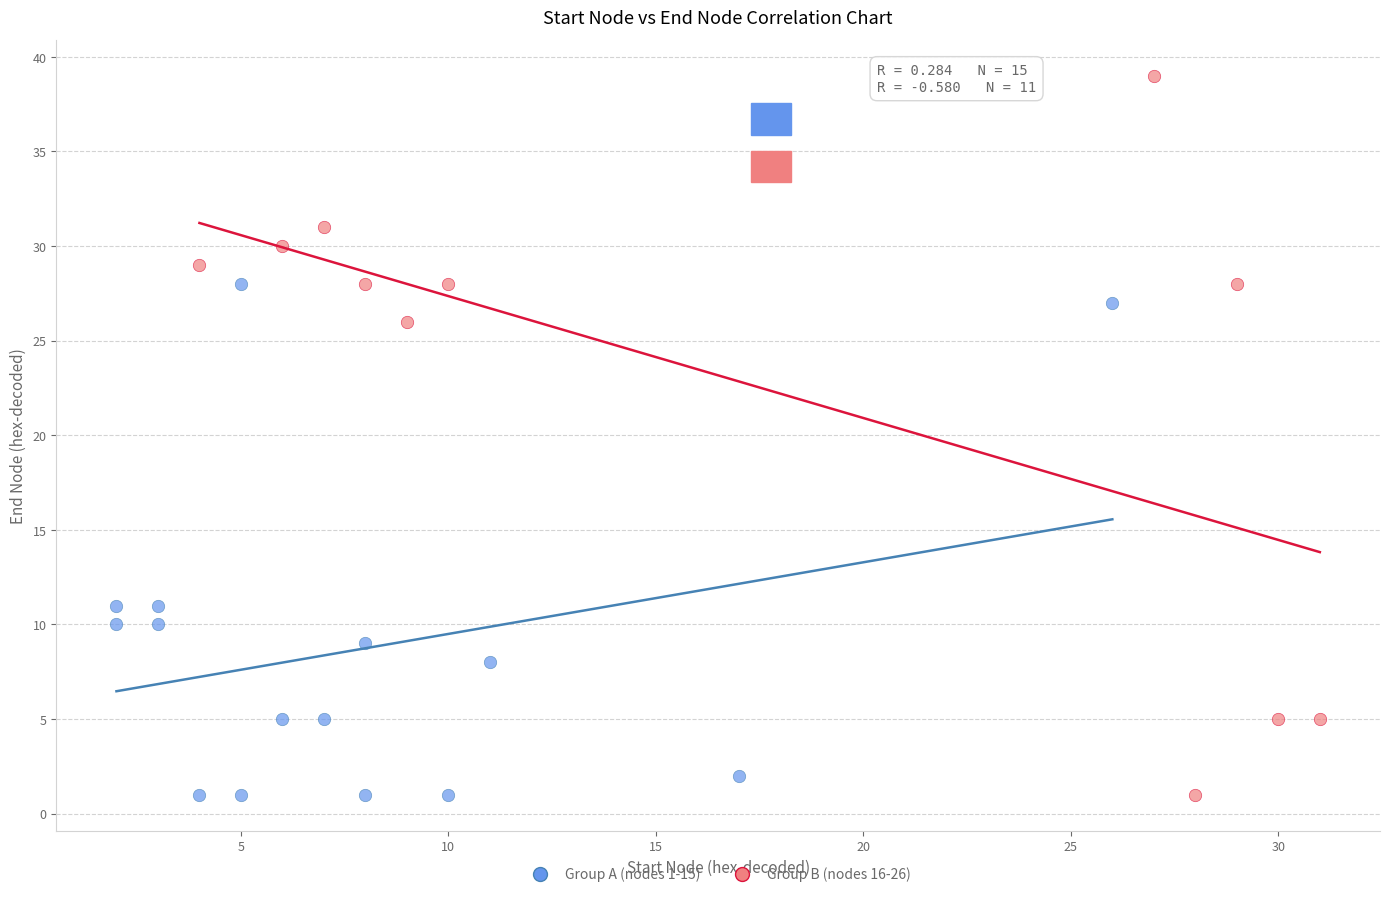

Which series contains the highest Y value?

Group B (nodes 16-26)